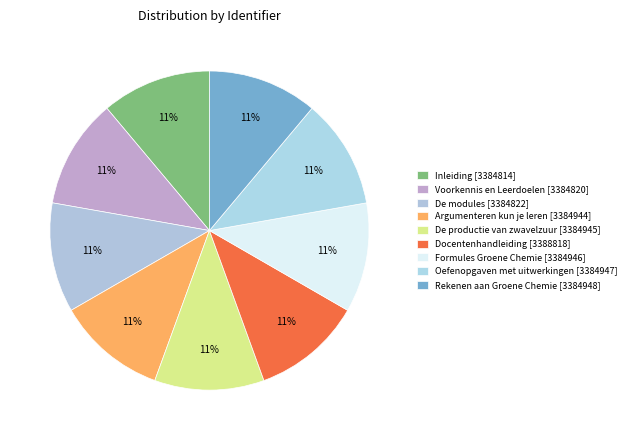

Is it true that Formules Groene Chemie is 11% of the pie?

True